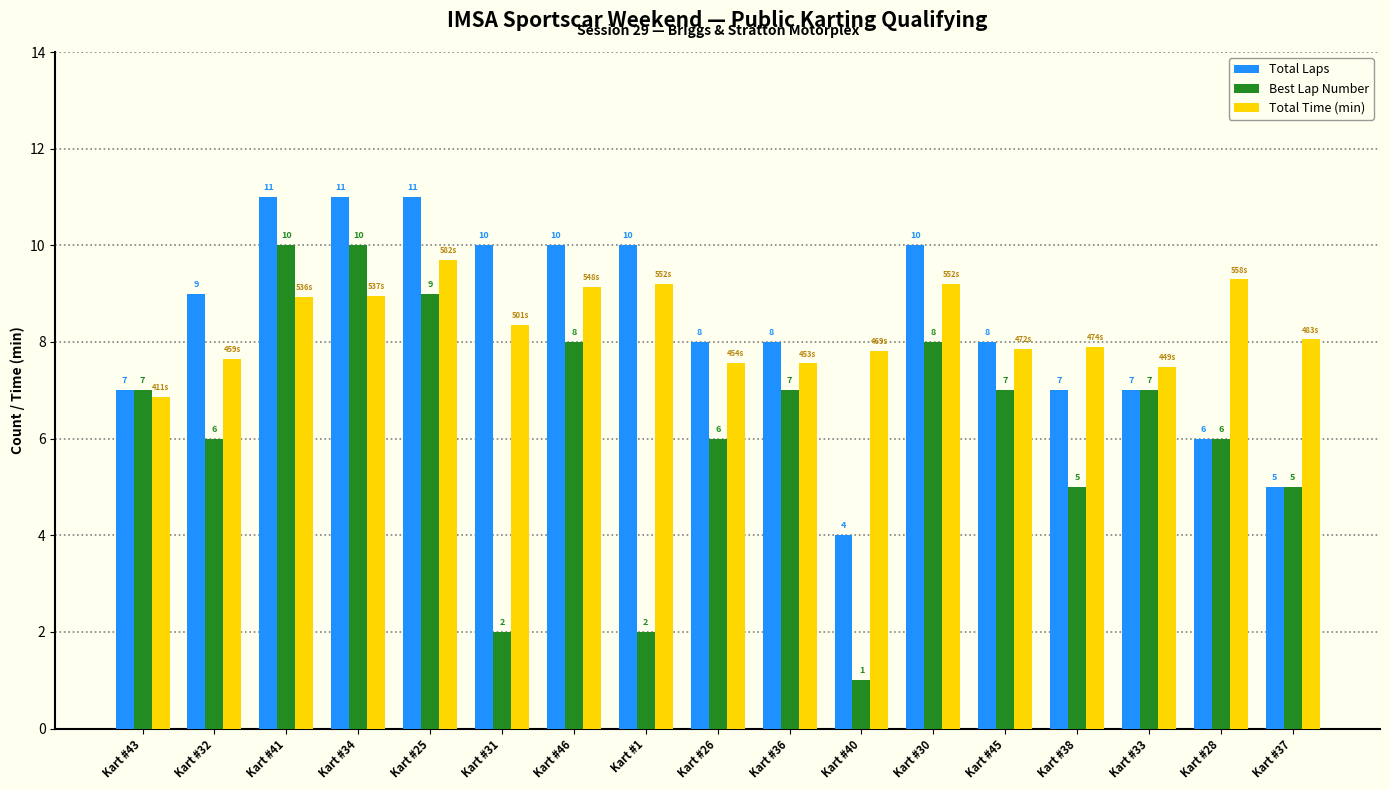

The value of Best Lap Number at Kart #31 is 3.2. True or false?

False